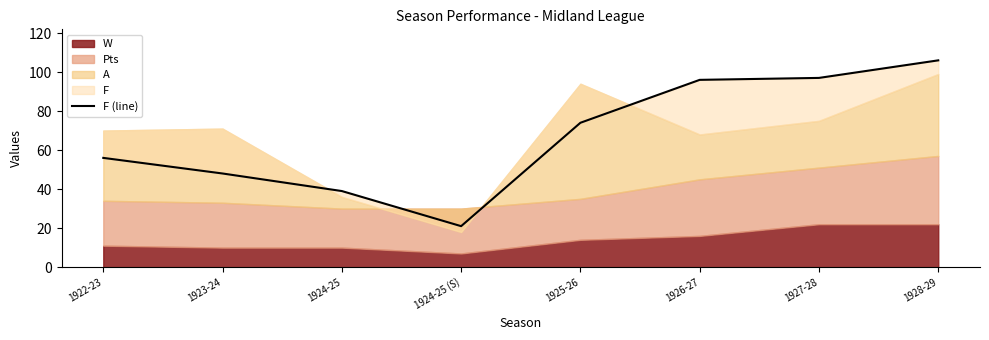

How many lines are shown in the chart?

1